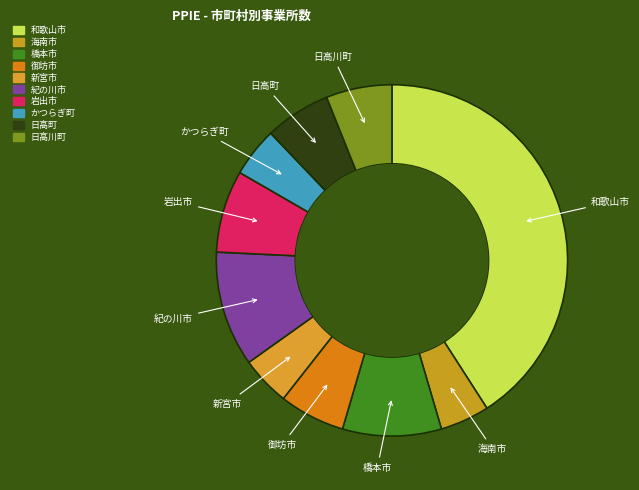

Between 岩出市 and かつらぎ町, which is larger?

岩出市